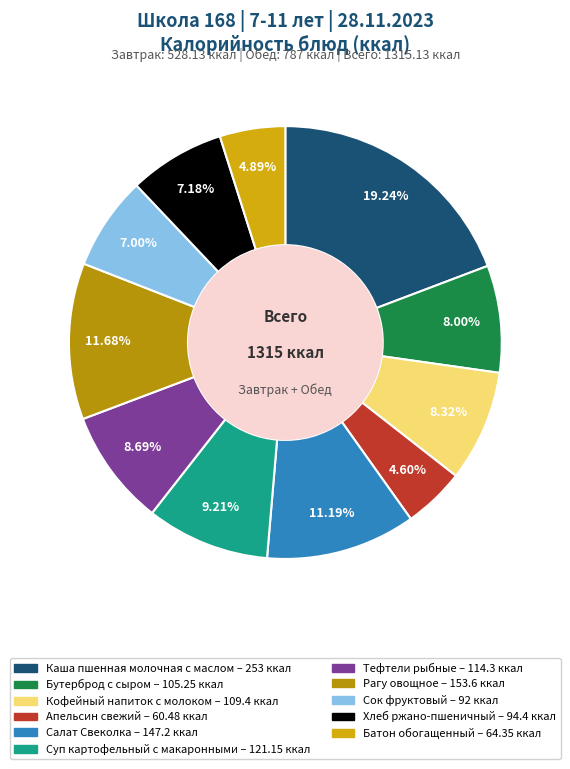

Is the sum of Апельсин свежий and Сок фруктовый greater than half?

No